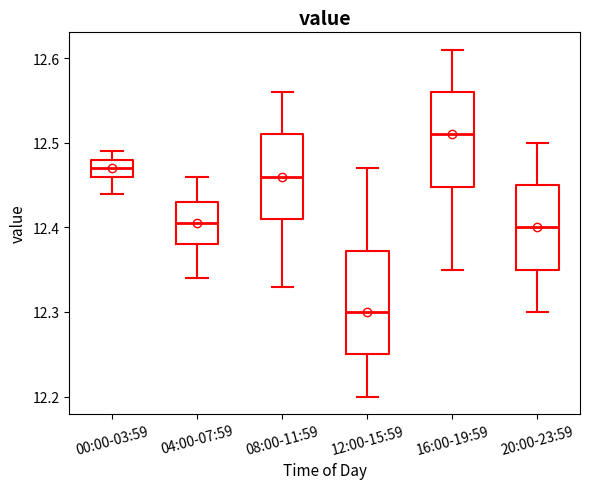

Where does the lower whisker of the box for 04:00-07:59 end on the y-axis? The values are not printed on the chart, so give them approximately, as read against the axis.

12.34